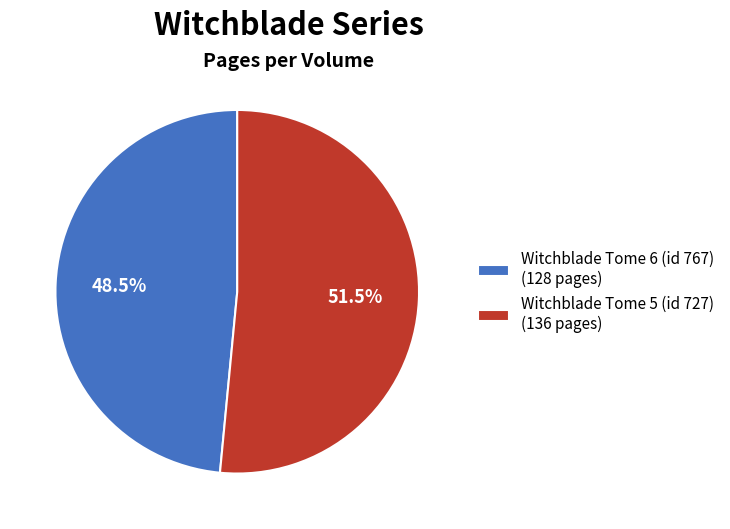

Do Witchblade Tome 6 (id 767) and Witchblade Tome 5 (id 727) together represent more than half of the pie?

Yes